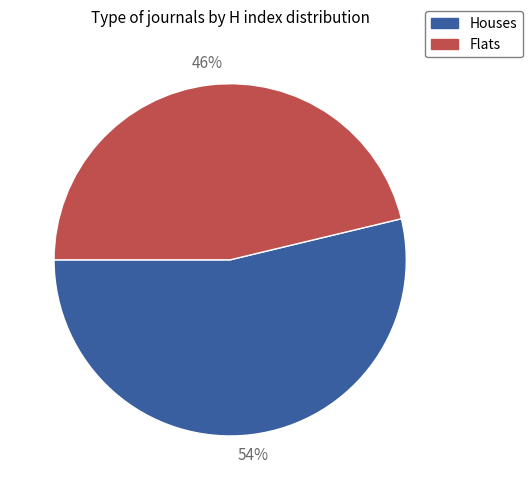

Do Flats and Houses together represent more than half of the pie?

Yes